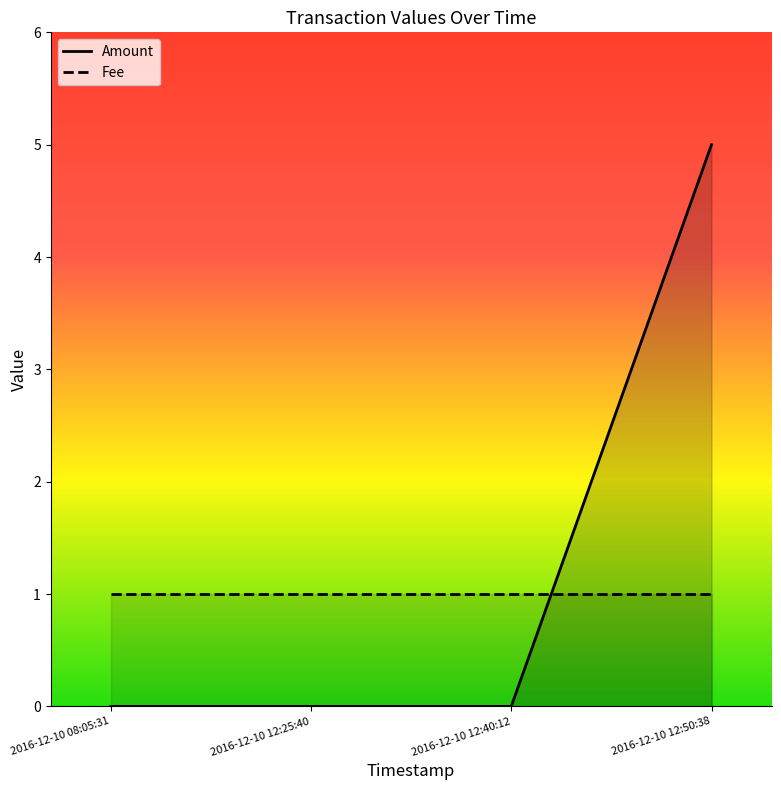

What is the average value?

1